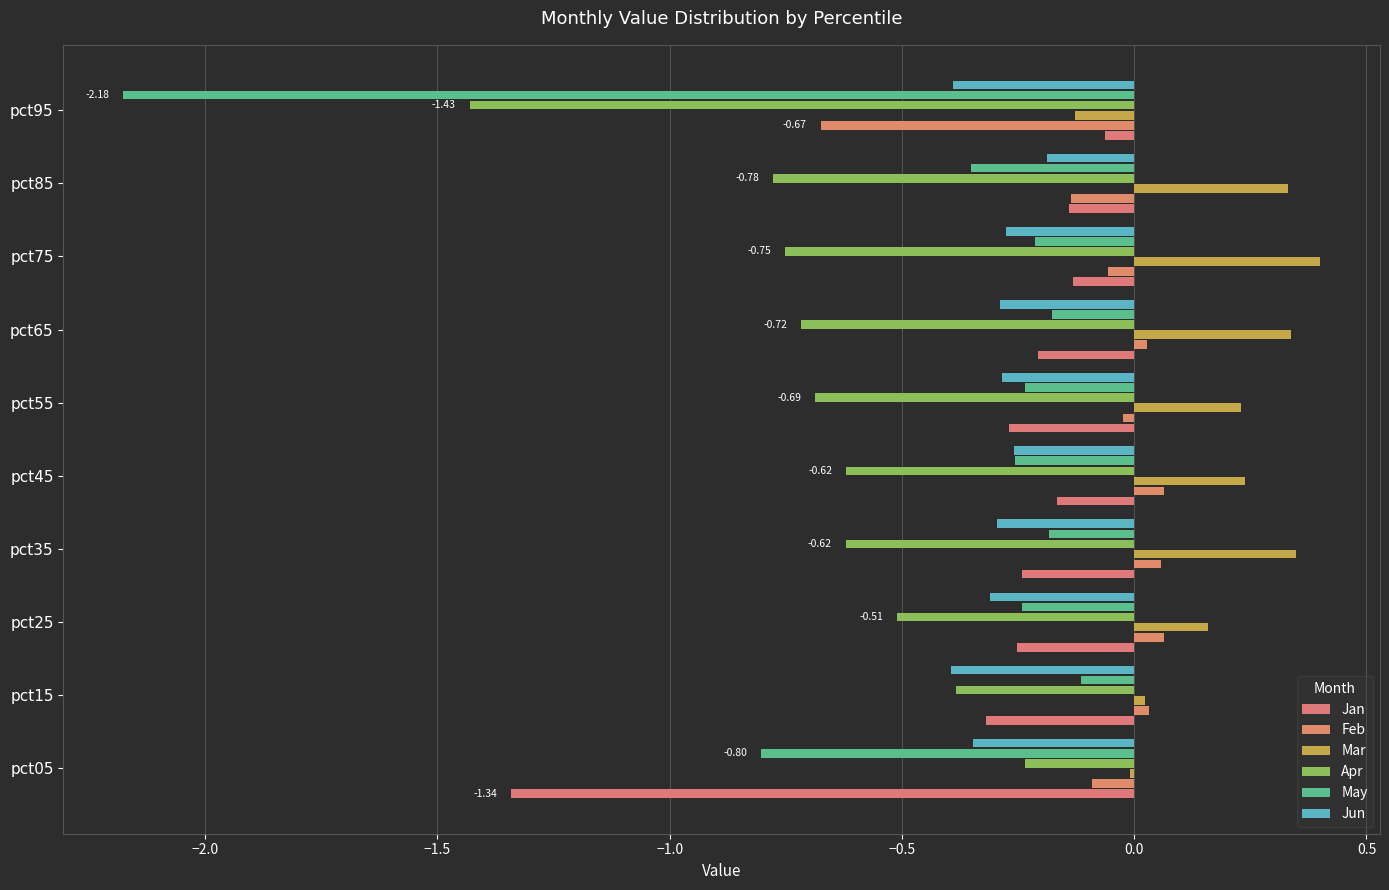

Reading left to right, what are all the values shown in this chart?

Jan: -1.3	-0.3	-0.3	-0.2	-0.2	-0.3	-0.2	-0.1	-0.1	-0.1
Feb: -0.1	0.0	0.1	0.1	0.1	-0.0	0.0	-0.1	-0.1	-0.7
Mar: -0.0	0.0	0.2	0.3	0.2	0.2	0.3	0.4	0.3	-0.1
Apr: -0.2	-0.4	-0.5	-0.6	-0.6	-0.7	-0.7	-0.8	-0.8	-1.4
May: -0.8	-0.1	-0.2	-0.2	-0.3	-0.2	-0.2	-0.2	-0.4	-2.2
Jun: -0.3	-0.4	-0.3	-0.3	-0.3	-0.3	-0.3	-0.3	-0.2	-0.4